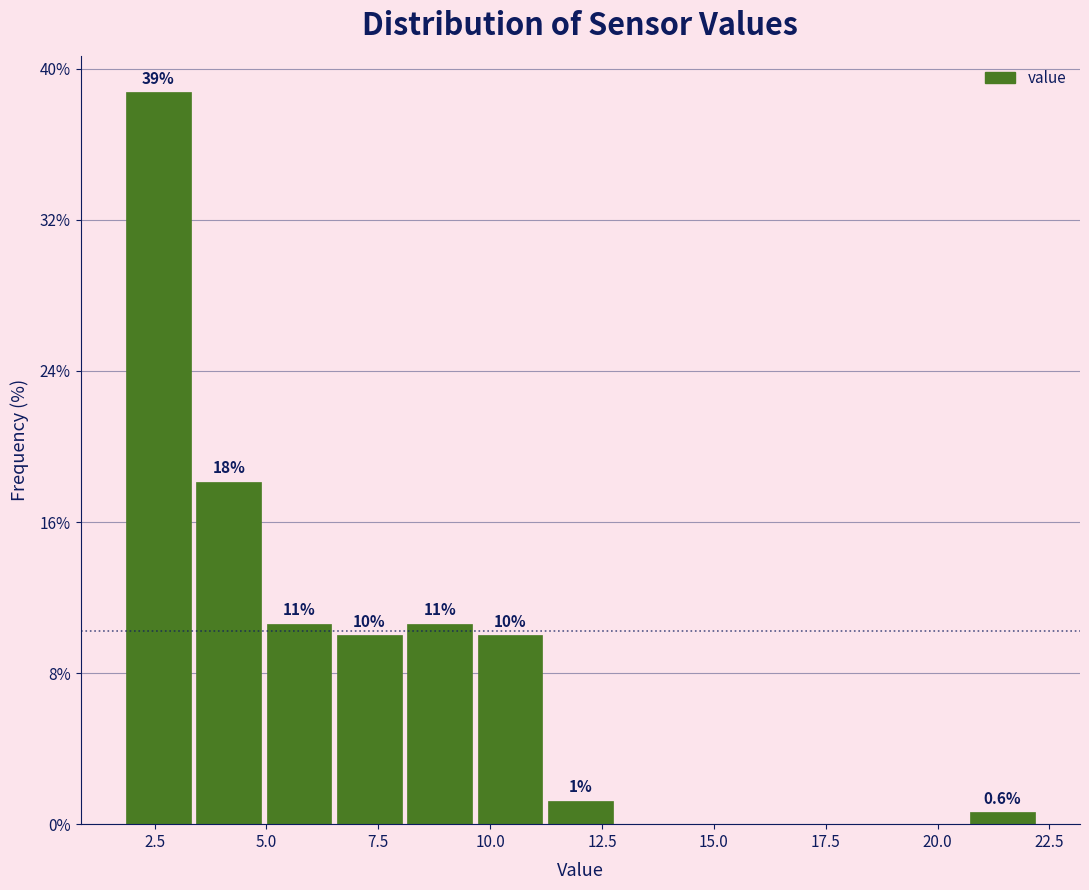

Read against the x-axis, roughly where is the centre of the tallest bar?

2.5